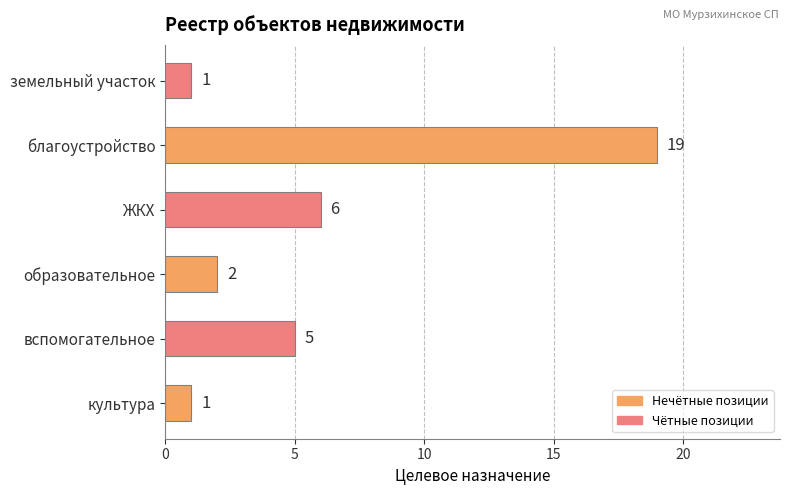

The value at благоустройство is 34. True or false?

False